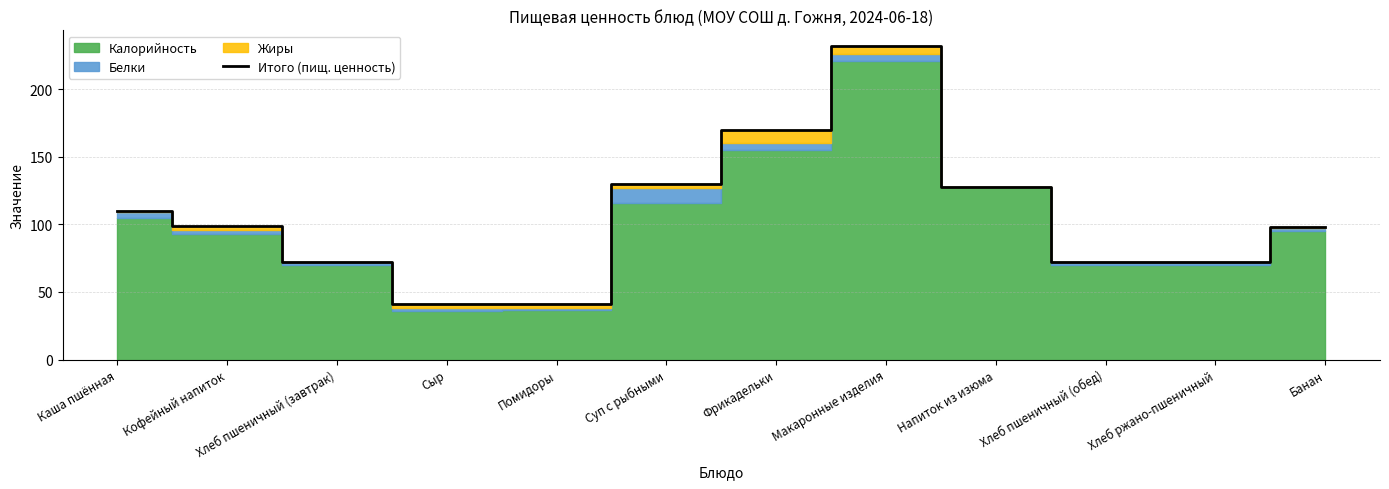

Does the chart have visible grid lines?

Yes